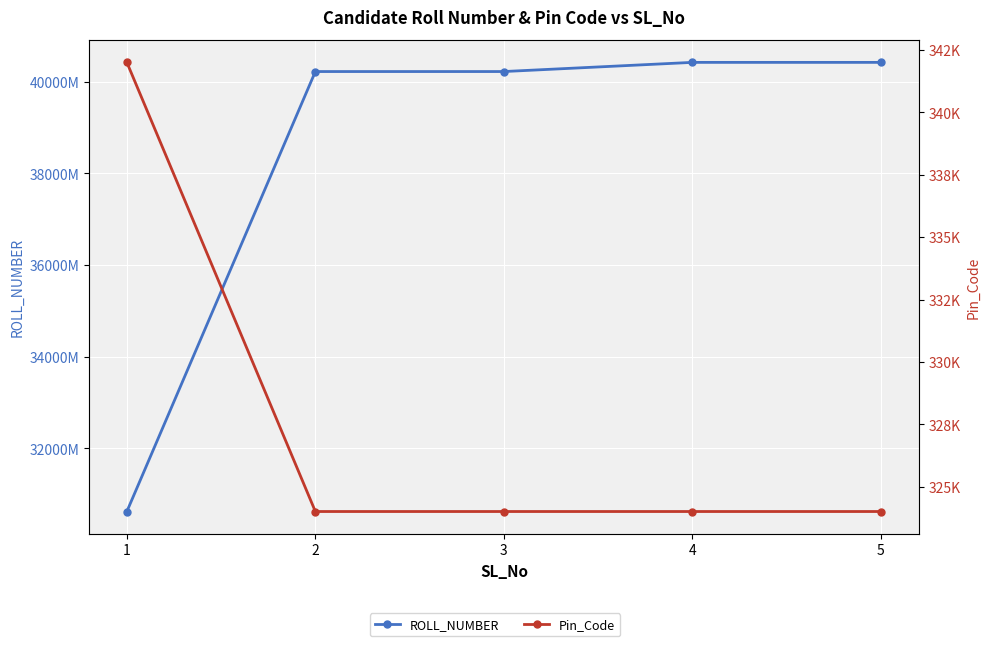

What are all the series names shown in the legend?

ROLL_NUMBER, Pin_Code